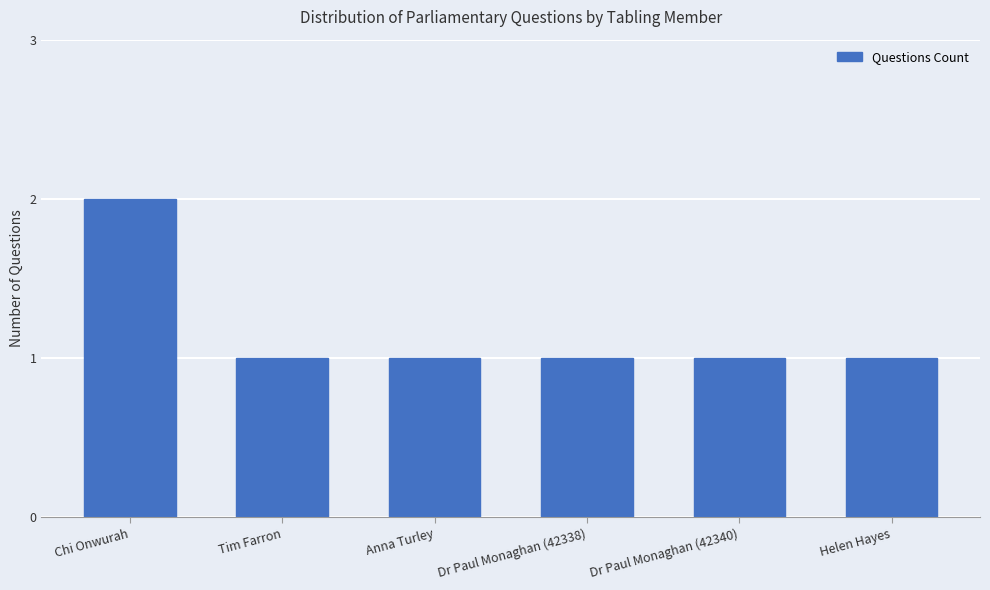

What position from the right is Dr Paul Monaghan (42340)?

2